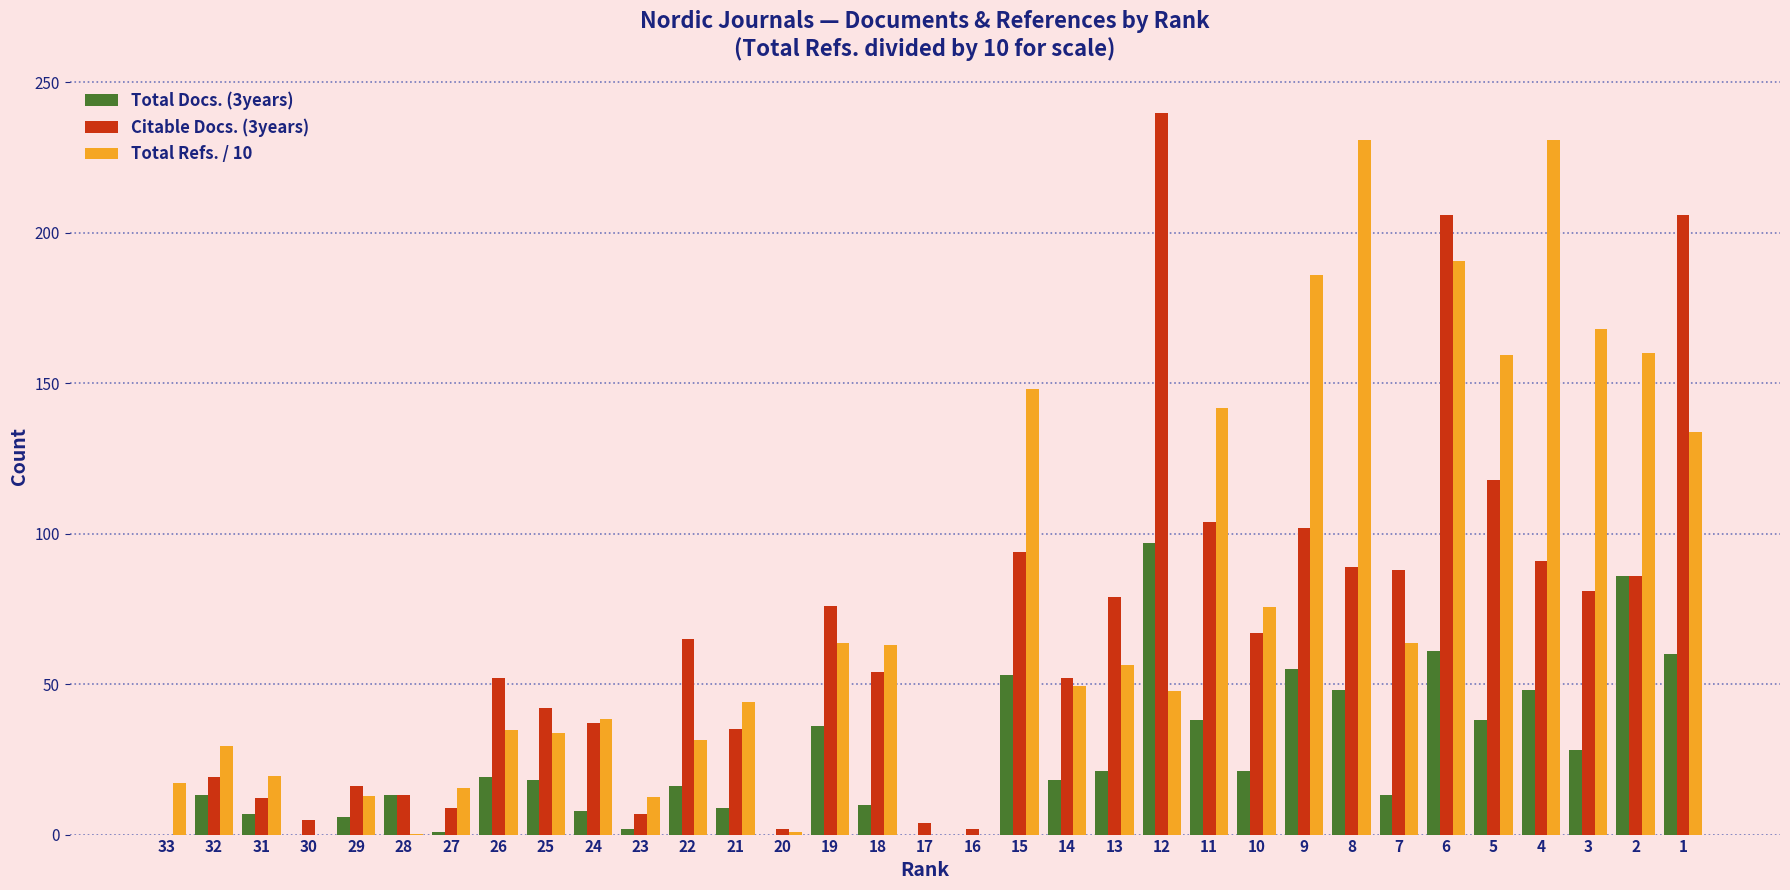

How many data points does each series have?

33